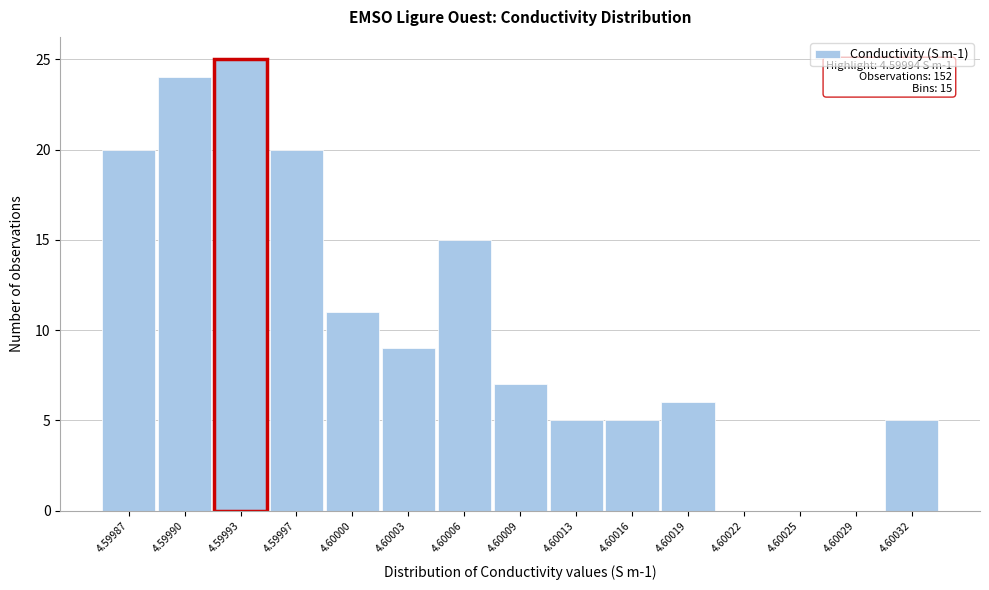

Reading left to right, list all the values displayed in this chart.

4.59987=20	4.59990=24	4.59993=25	4.59997=20	4.60000=11	4.60003=9	4.60006=15	4.60009=7	4.60013=5	4.60016=5	4.60019=6	4.60022=0	4.60025=0	4.60029=0	4.60032=5